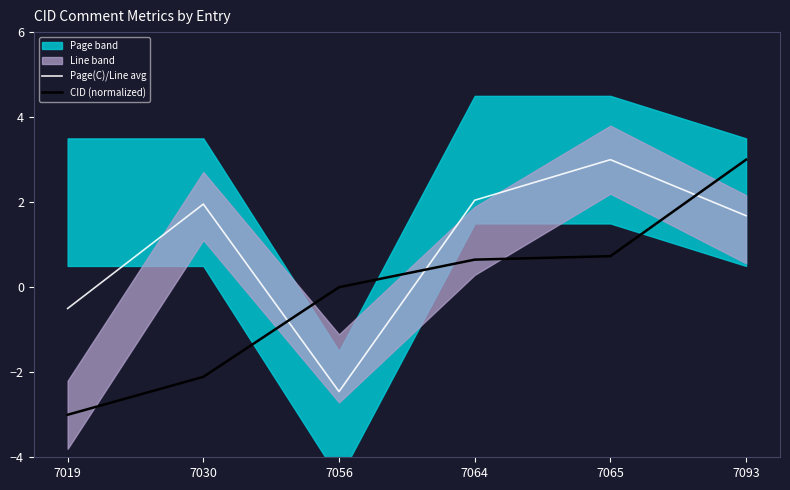

The CID (normalized) series shows 0.4 at 7064. True or false?

False